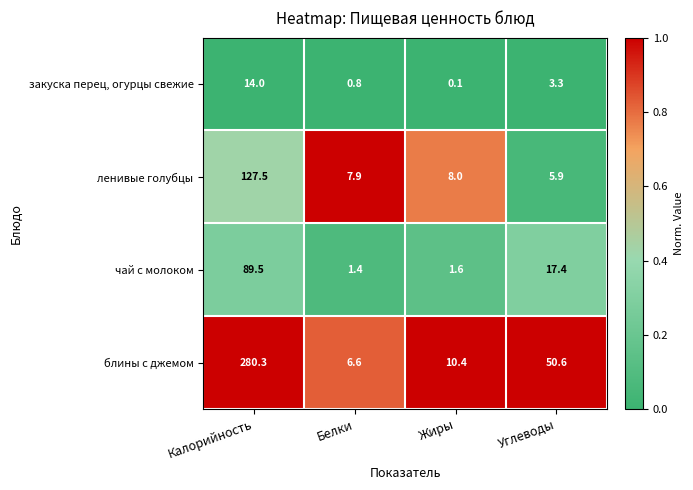

Rank the series by their maximum value, from highest to lowest.

блины с джемом, ленивые голубцы, чай с молоком, закуска перец, огурцы свежие